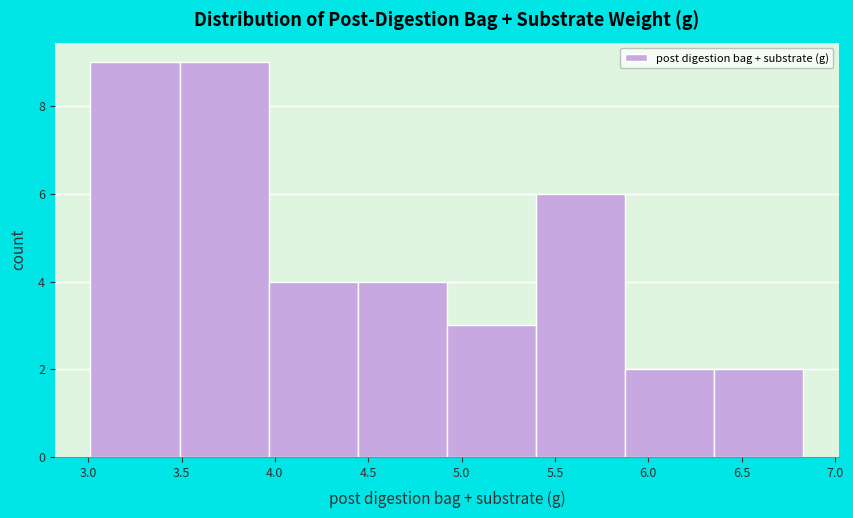

How tall is the bar that spans 4.45 to 4.90 on the x-axis? Neither the bar edges nor the heights are printed on the chart, so give them approximately, as read against the axes.

4